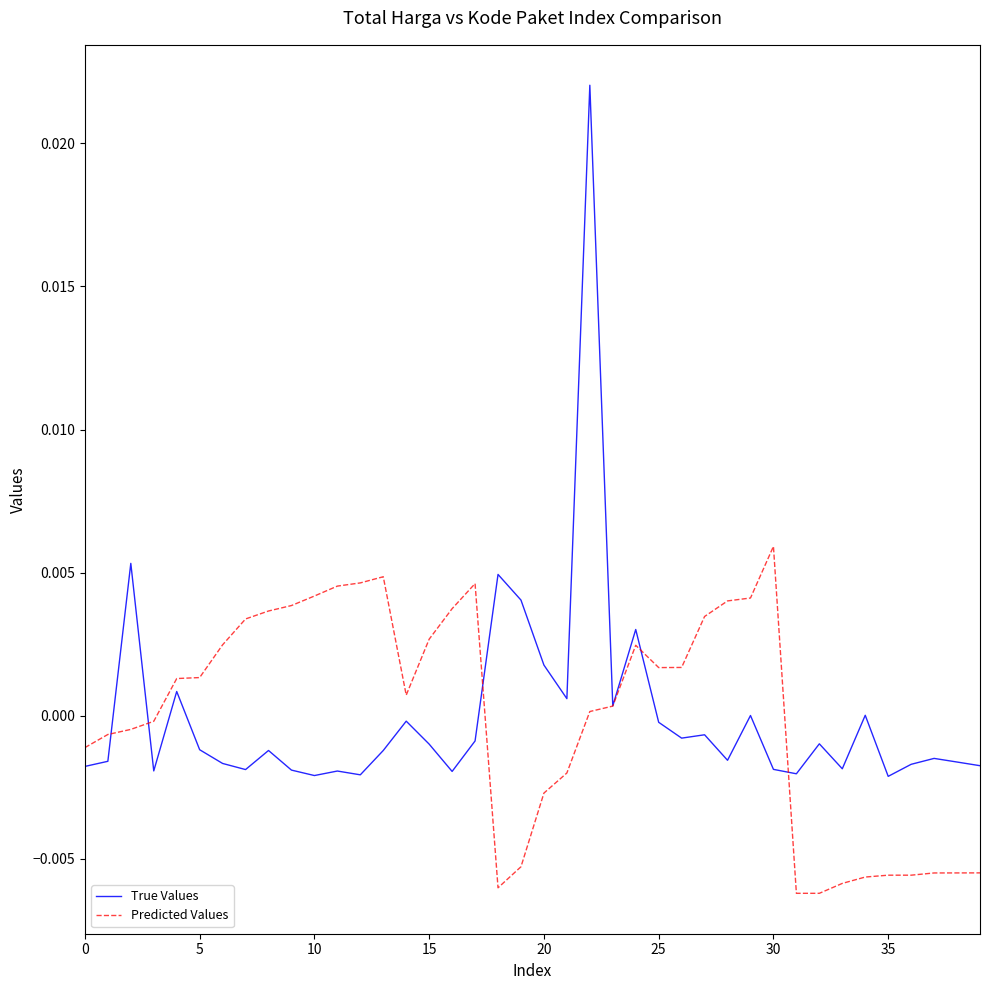

What are all the series names shown in the legend?

True Values, Predicted Values